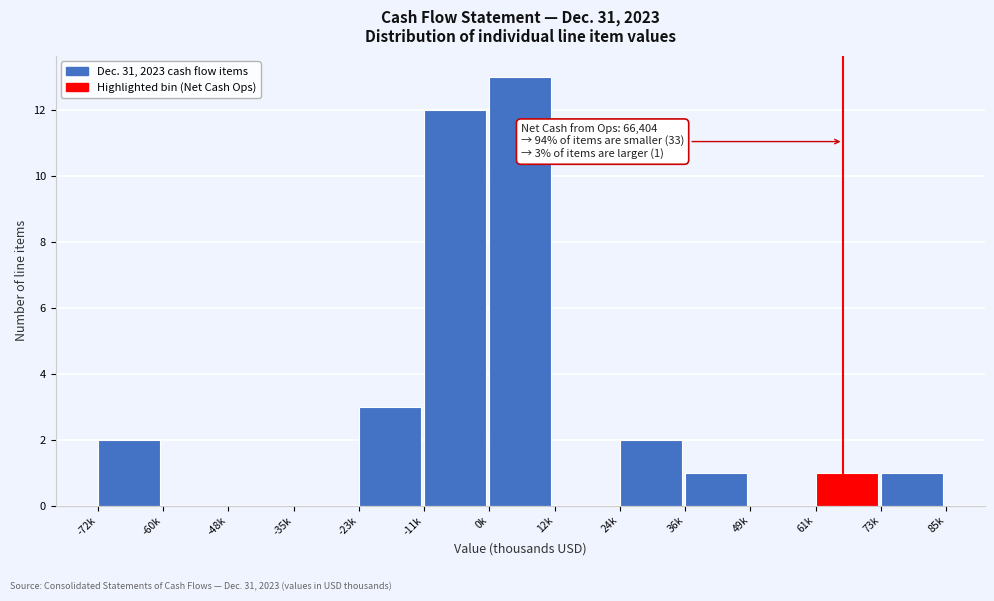

Reading left to right, what are all the values shown in this chart?

-72k=2	-60k=0	-48k=0	-35k=0	-23k=3	-11k=12	0k=13	12k=0	24k=2	36k=1	49k=0	61k=1	73k=1